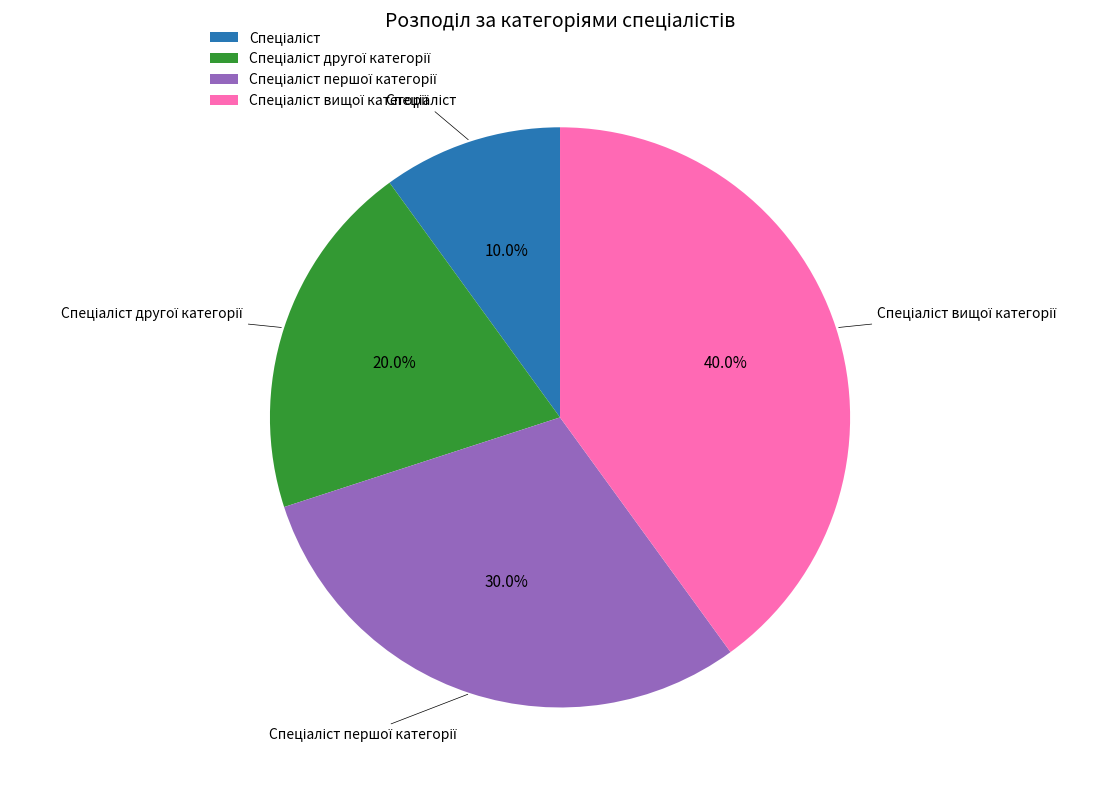

Does any single category account for the majority?

No